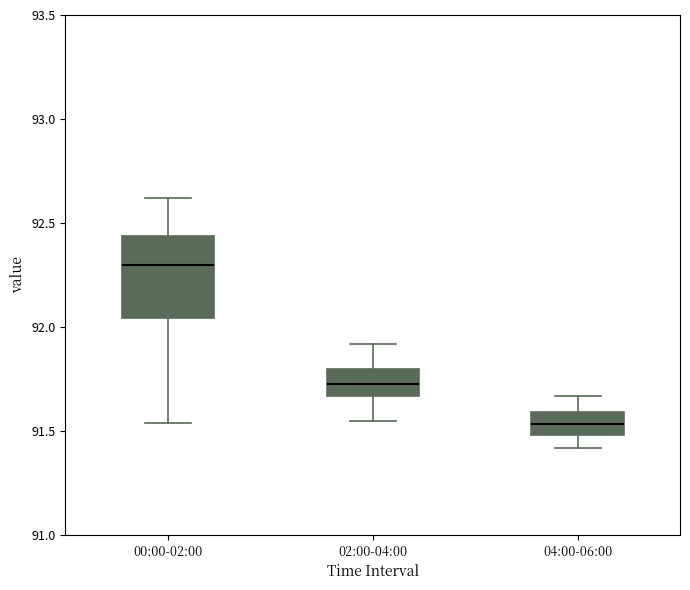

Reading left to right, read every box against the y-axis: the position of its median line, the range the box covers, and the ends of its whiskers. The values are not printed on the chart, so give them approximately, as read against the axis.

00:00-02:00: median 92.30, box 92.05 to 92.45, whiskers 91.55 to 92.60
02:00-04:00: median 91.75, box 91.65 to 91.80, whiskers 91.55 to 91.90
04:00-06:00: median 91.55, box 91.50 to 91.60, whiskers 91.40 to 91.65